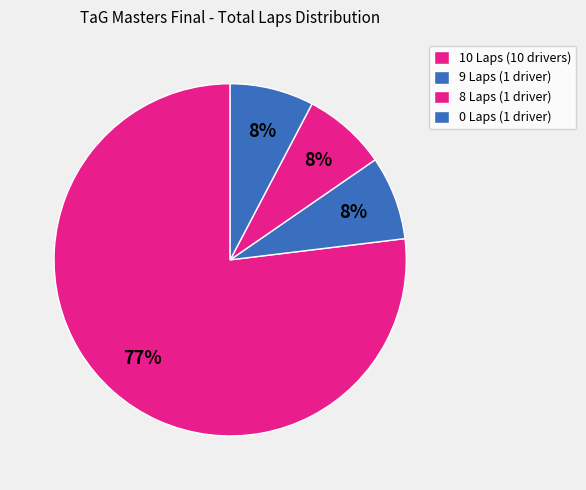

How many slices are in this pie chart?

4